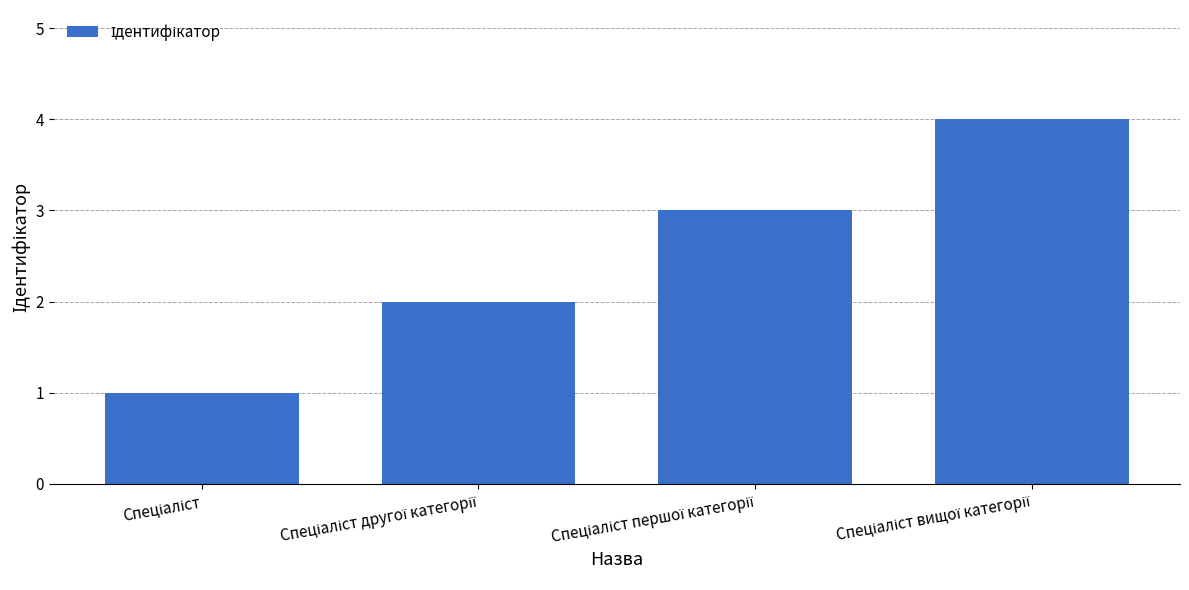

What is the greatest value displayed?

4